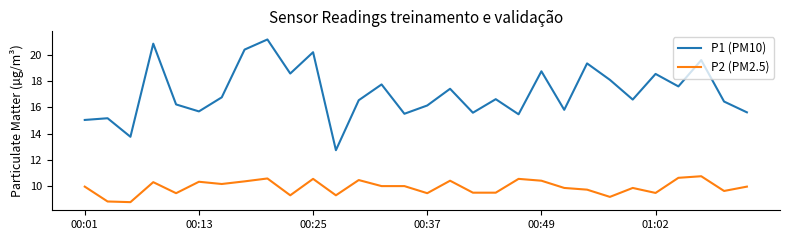

What is the minimum value shown in the chart?

8.8